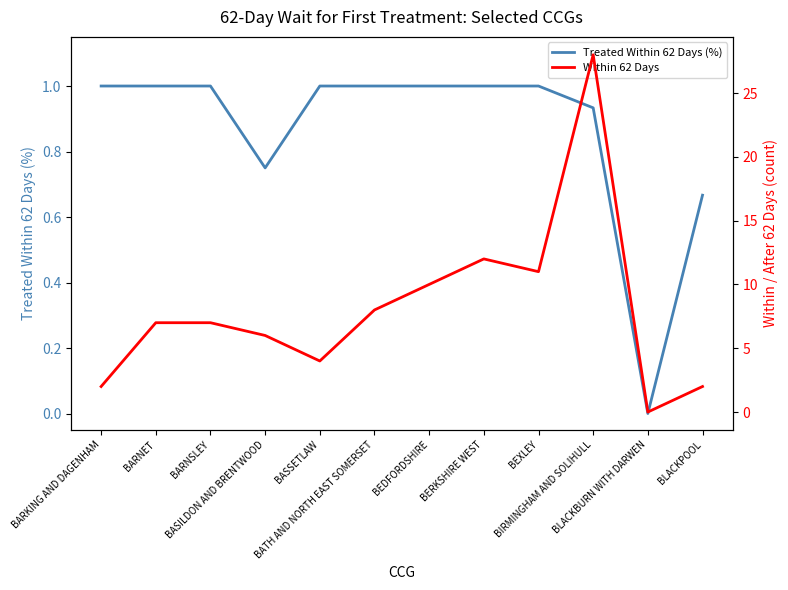

True or false: Treated Within 62 Days (%) has a value of 1.5 at BEXLEY.

False